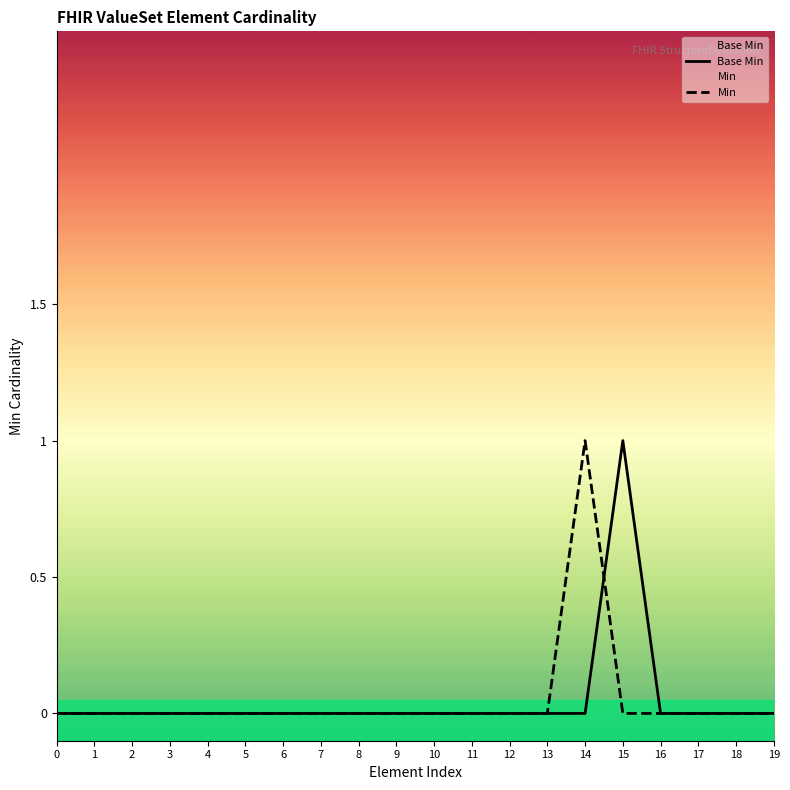

Which has a higher value, 16 or 19?

16